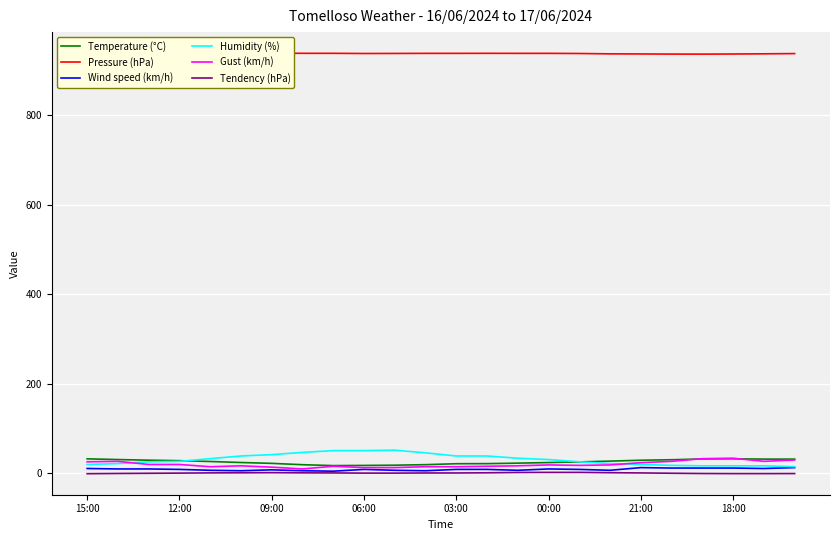

True or false: Gust (km/h) has a value of 23.0 at 21:00.

True